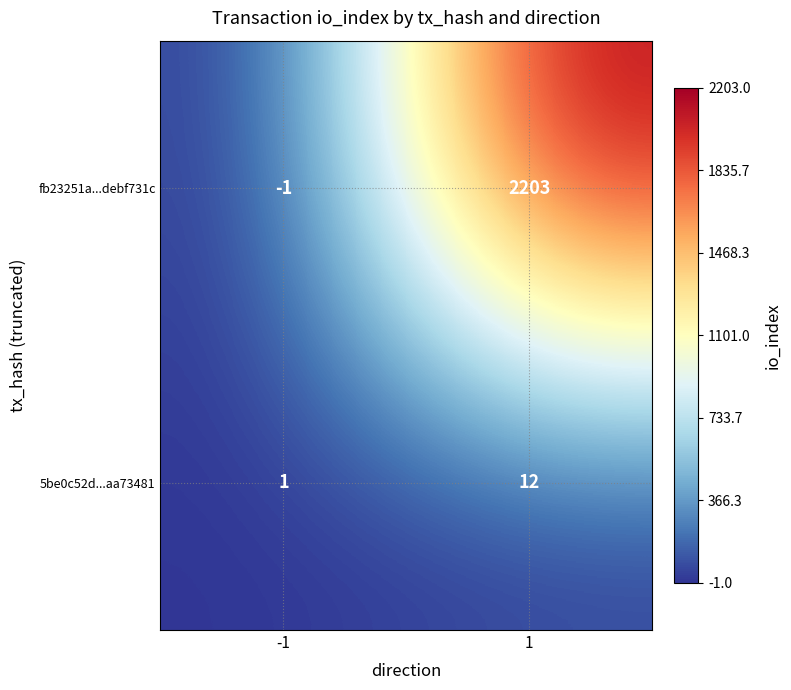

At how many categories does at least one series exceed 7?

1